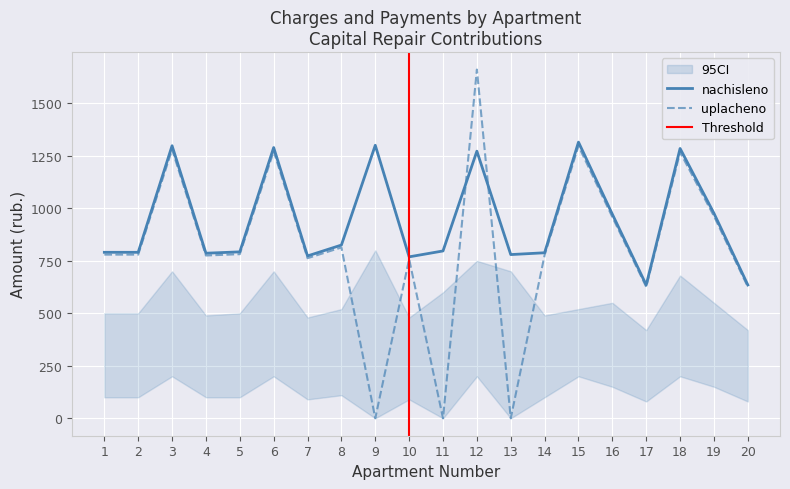

What is the total value across all series at 4?

1561.6